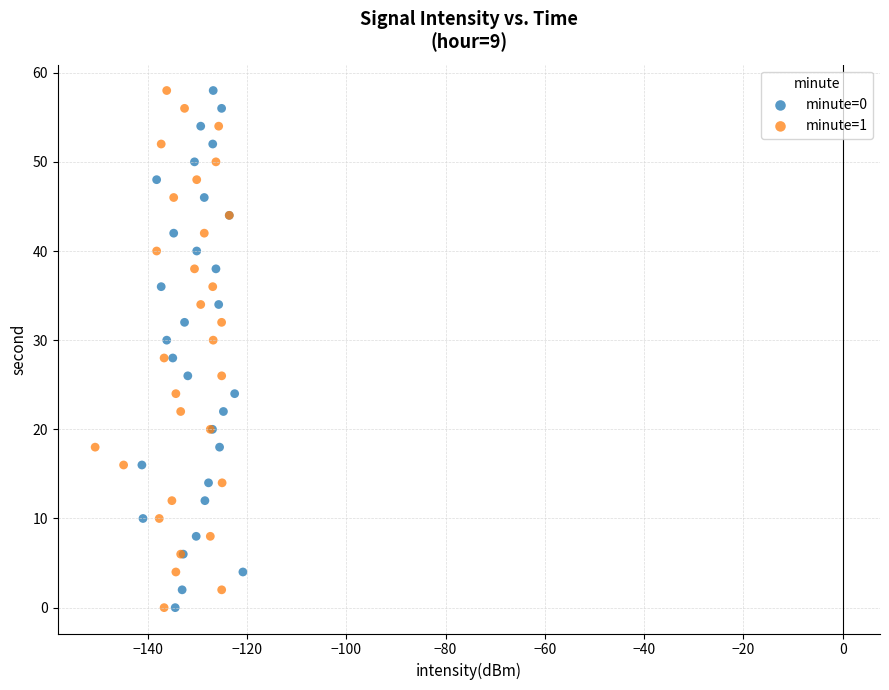

What are all the series names shown in the legend?

minute=0, minute=1